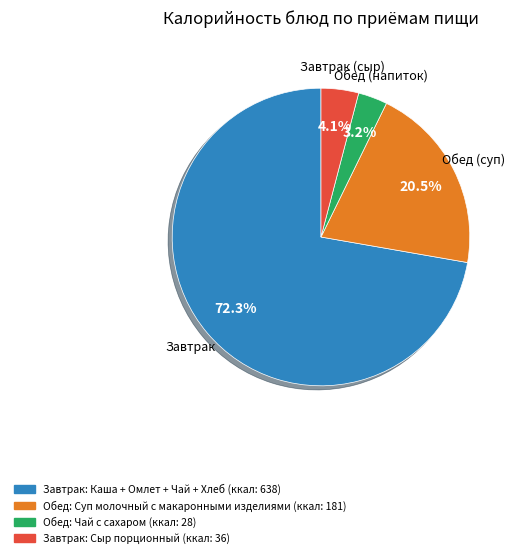

Is there a majority slice in this chart?

Yes